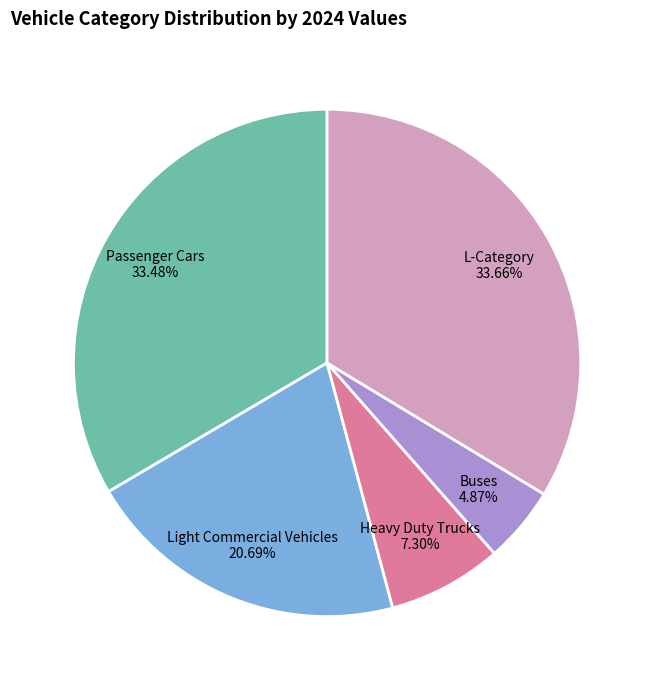

Do Passenger Cars and Buses together represent more than half of the pie?

No